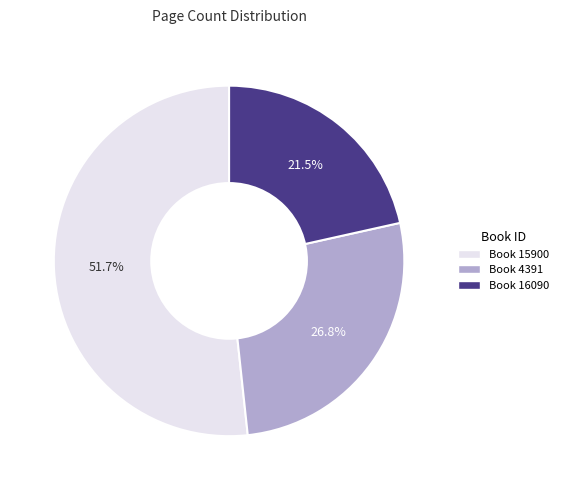

Is there a majority slice in this chart?

Yes